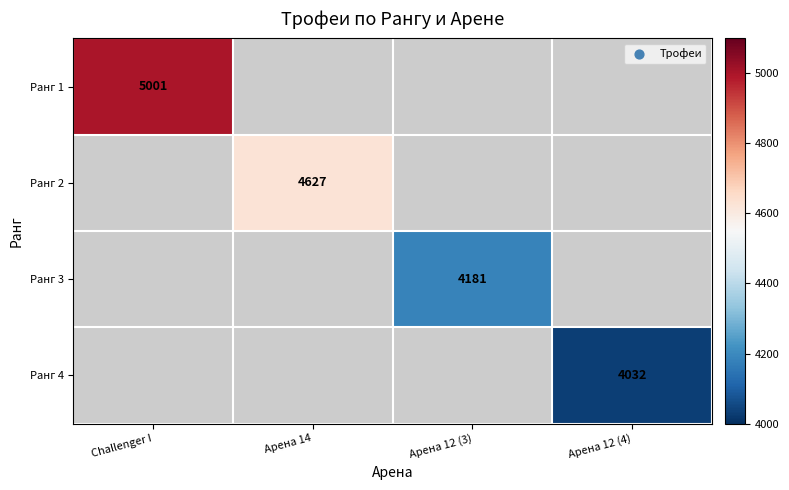

True or false: Ранг 1 has a value of 5001 at Challenger I.

True